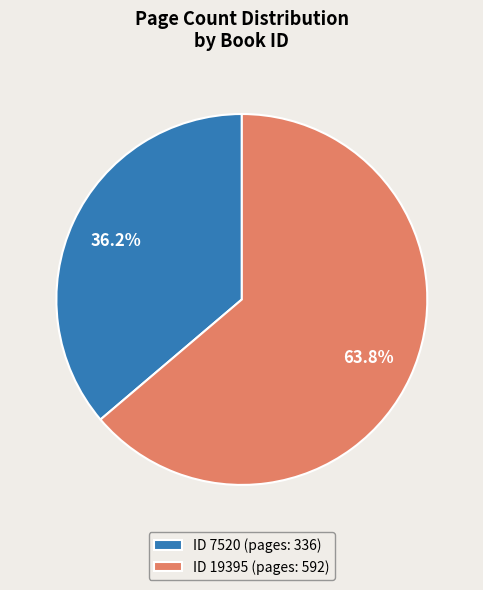

Which slice is the largest?

ID 19395 (pages: 592)